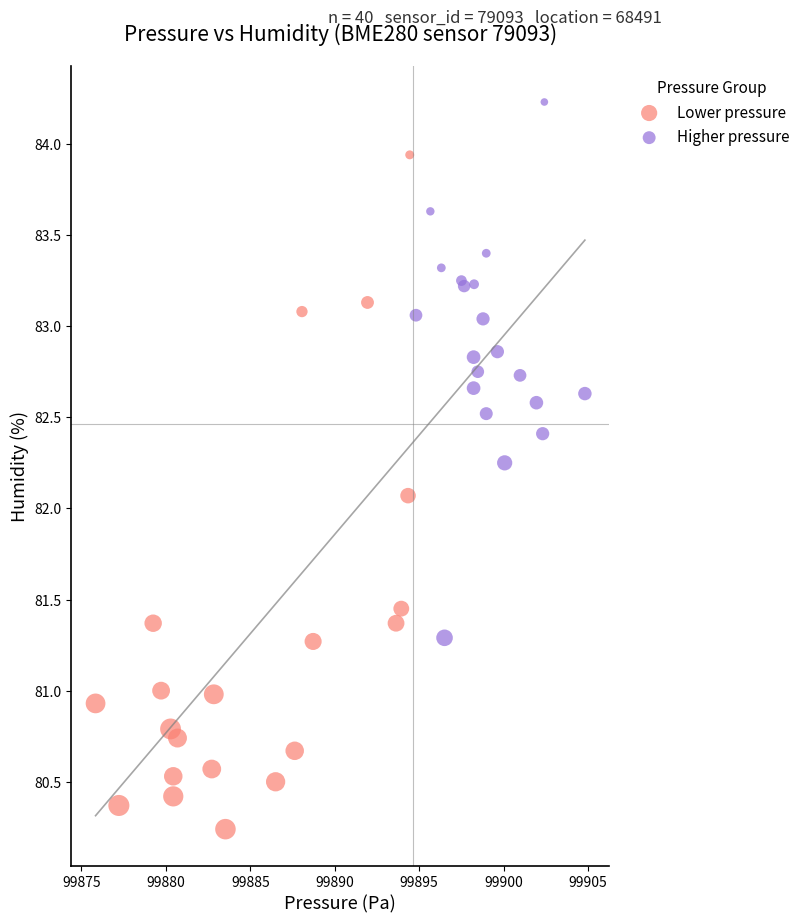

Which series has the largest Y range (max minus min)?

Lower pressure